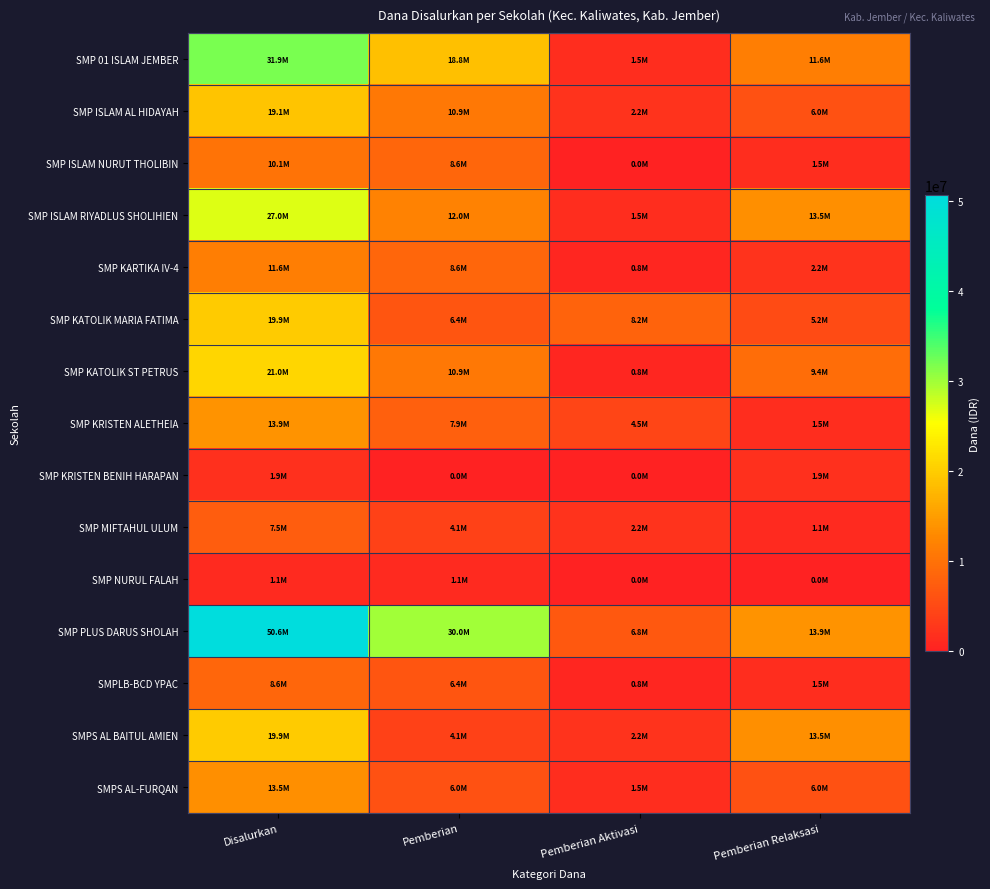

Rank the series by their maximum value, from highest to lowest.

SMP PLUS DARUS SHOLAH, SMP 01 ISLAM JEMBER, SMP ISLAM RIYADLUS SHOLIHIEN, SMP KATOLIK ST PETRUS, SMP KATOLIK MARIA FATIMA, SMPS AL BAITUL AMIEN, SMP ISLAM AL HIDAYAH, SMP KRISTEN ALETHEIA, SMPS AL-FURQAN, SMP KARTIKA IV-4, SMP ISLAM NURUT THOLIBIN, SMPLB-BCD YPAC, SMP MIFTAHUL ULUM, SMP KRISTEN BENIH HARAPAN, SMP NURUL FALAH